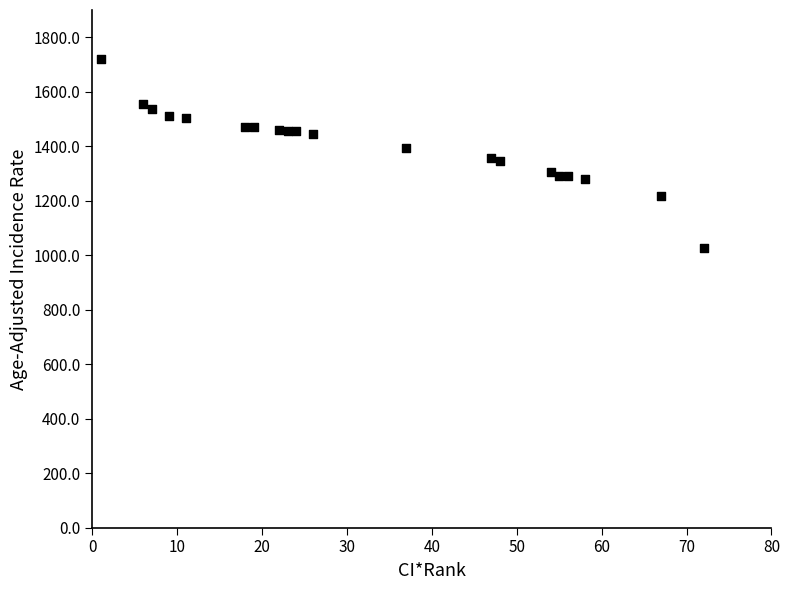

What is the range of X values (max minus min)?

71.0